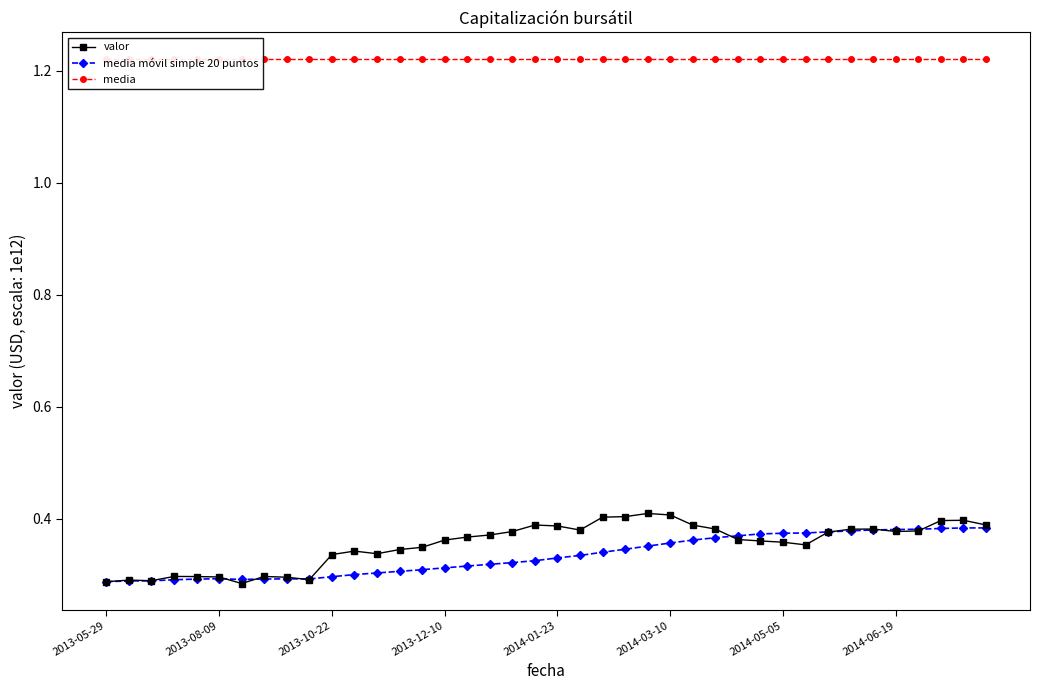

How many media móvil simple 20 puntos values are between 0 and 1?

40